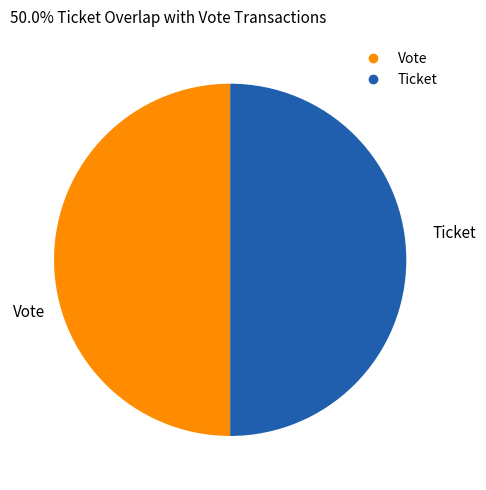

Combined, do Ticket and Vote account for over 50%?

Yes